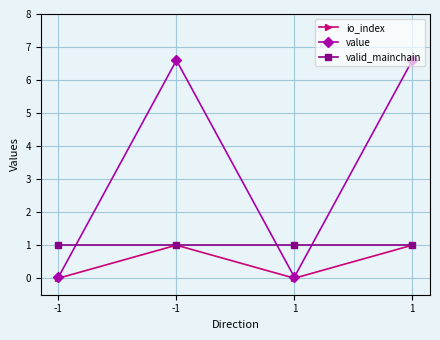

What is the difference between the maximum and minimum values in the io_index series?

1.0